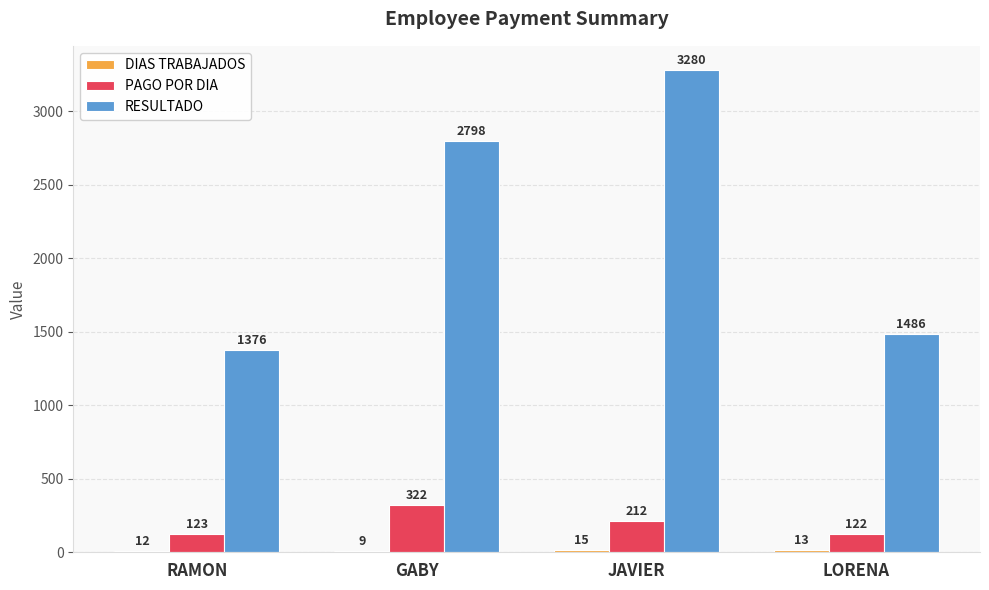

What is the greatest value displayed?

3280